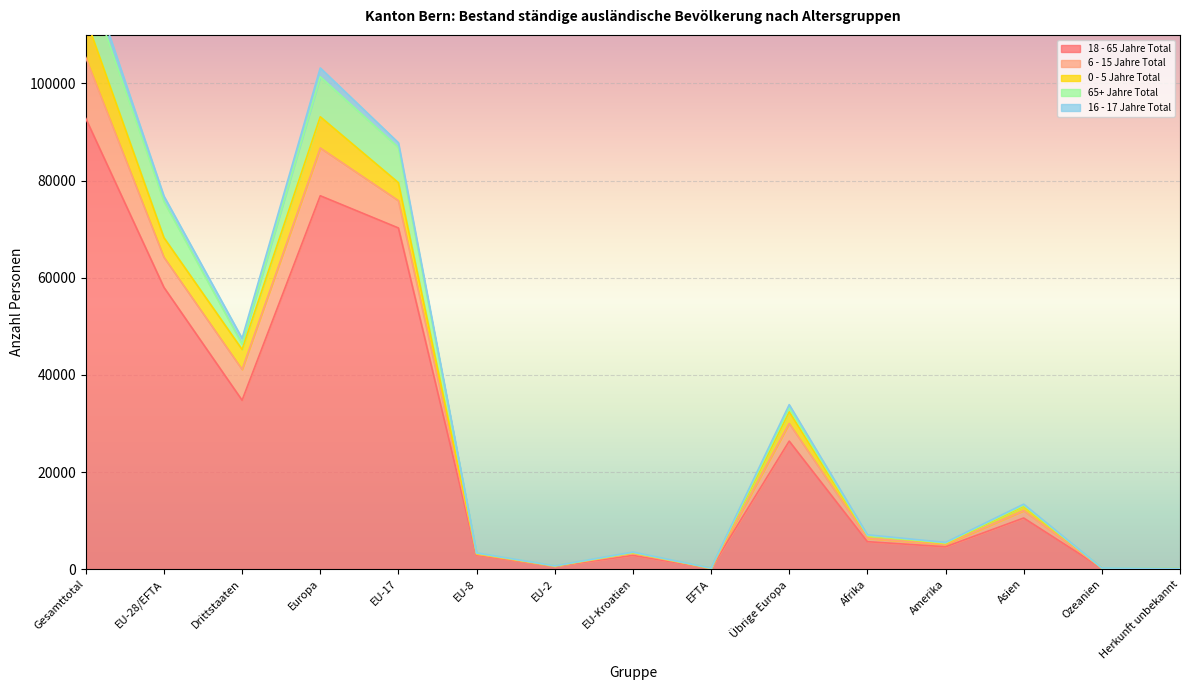

True or false: 6 - 15 Jahre Total and 16 - 17 Jahre Total cross at least once.

False